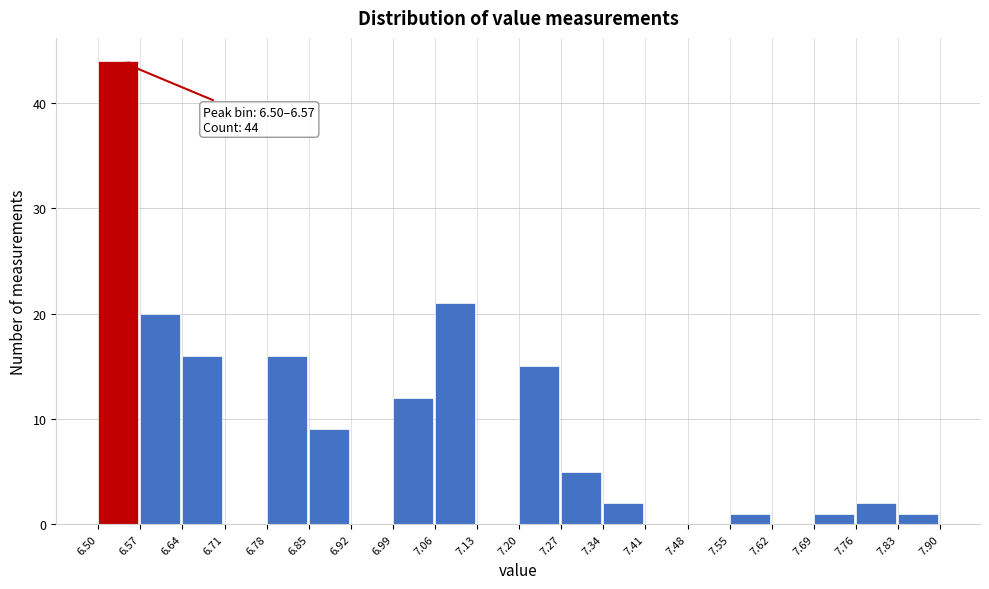

Over which range of the x-axis is the bar tallest?

6.50 to 6.57